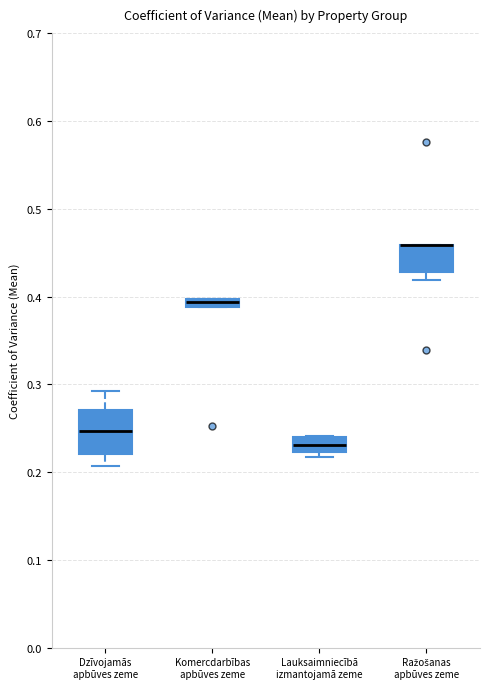

Where does the lower whisker of the box for Dzīvojamās apbūves zeme end on the y-axis? The values are not printed on the chart, so give them approximately, as read against the axis.

0.21